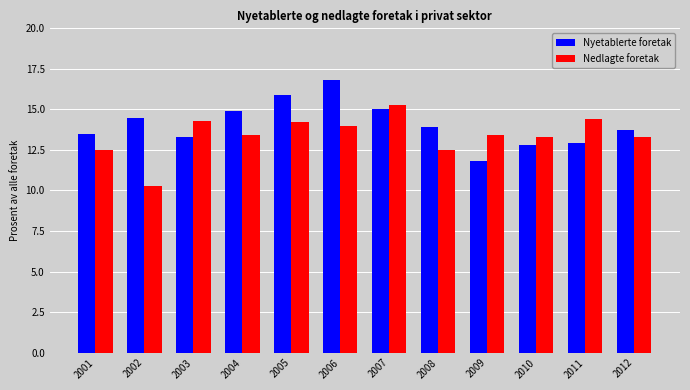

Is the value of Nyetablerte foretak at 2008 greater than the value of Nedlagte foretak at 2010?

Yes